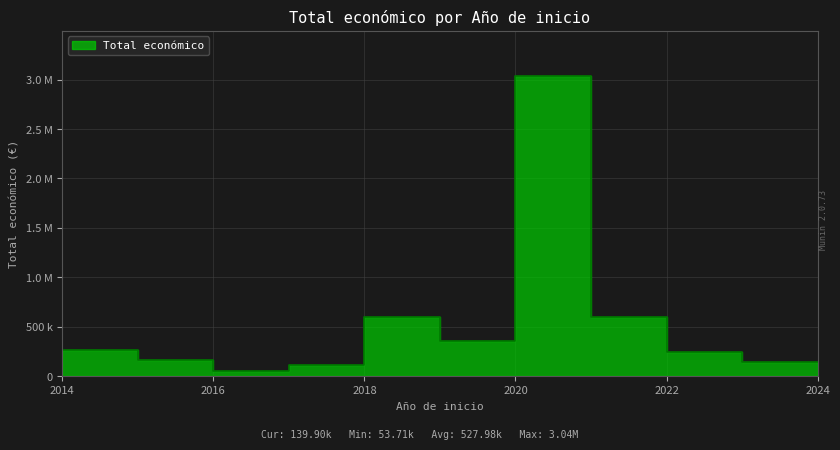

What is the value of the 1st point from the left?

241035